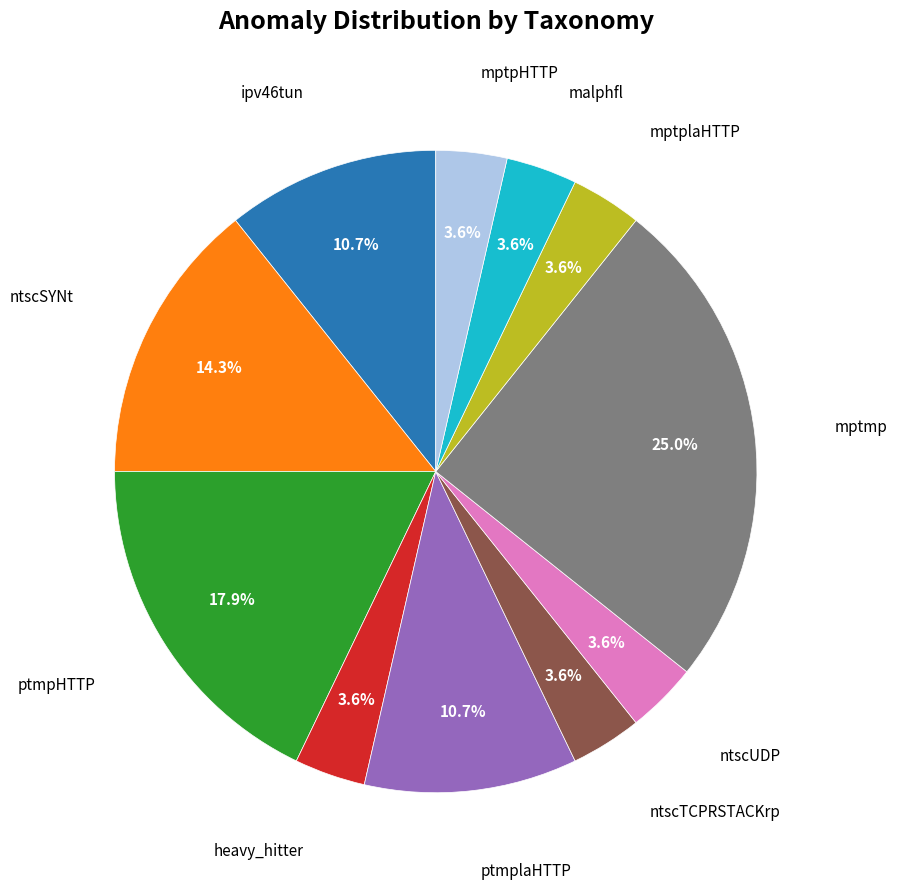

To the nearest percent, what is the average slice percentage?

9%